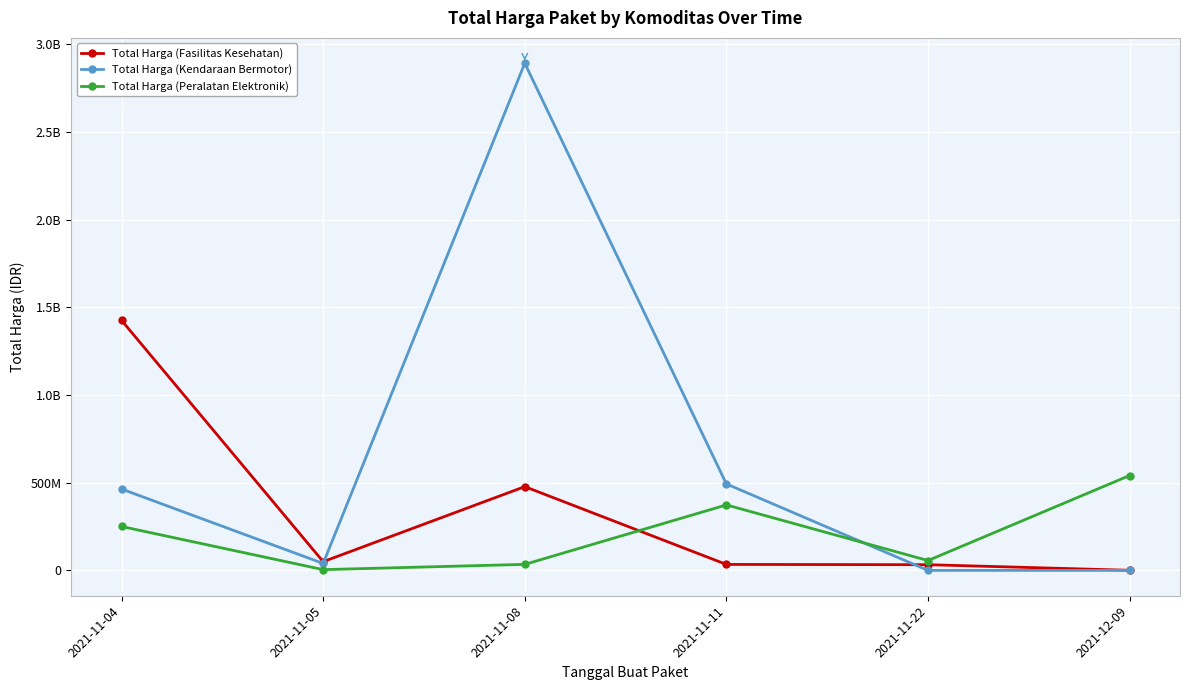

What position from the left is 2021-11-04?

1